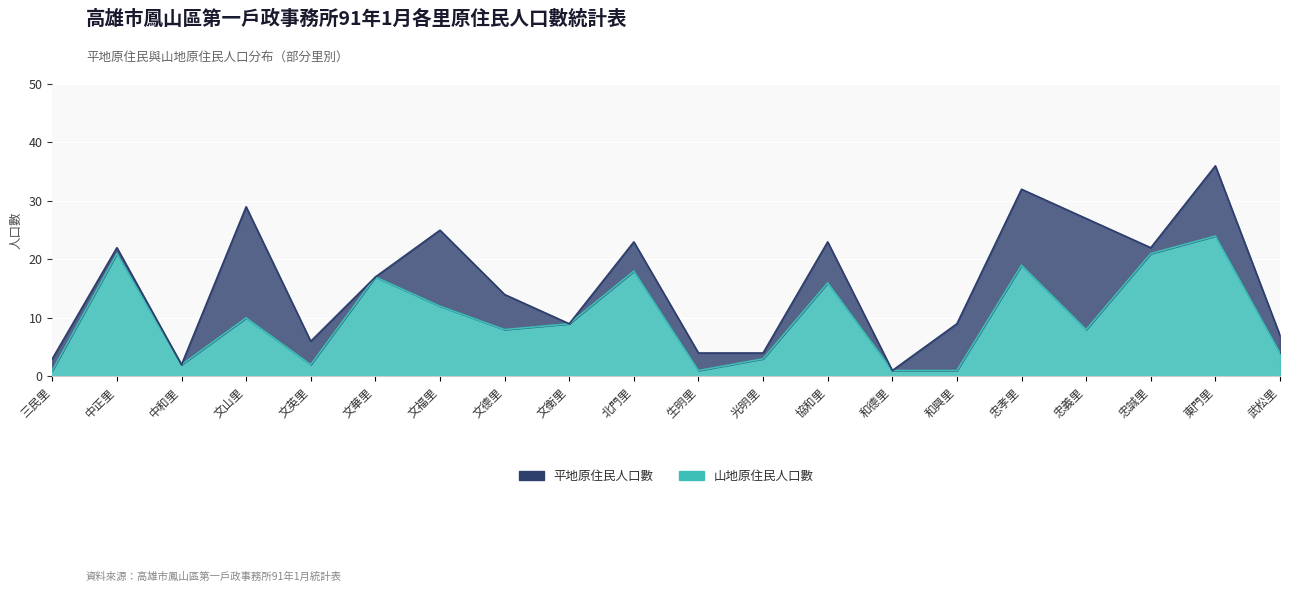

What is the label of the 20th point from the right?

三民里